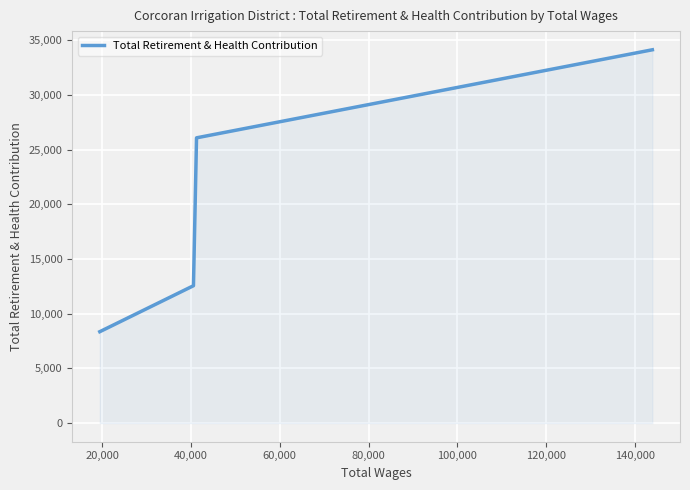

How many series are shown in this chart?

1